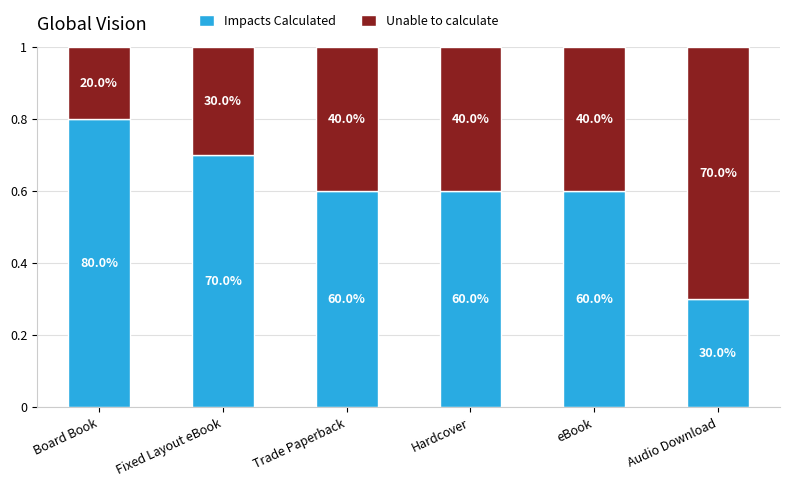

What are all the series names shown in the legend?

Impacts Calculated, Unable to calculate